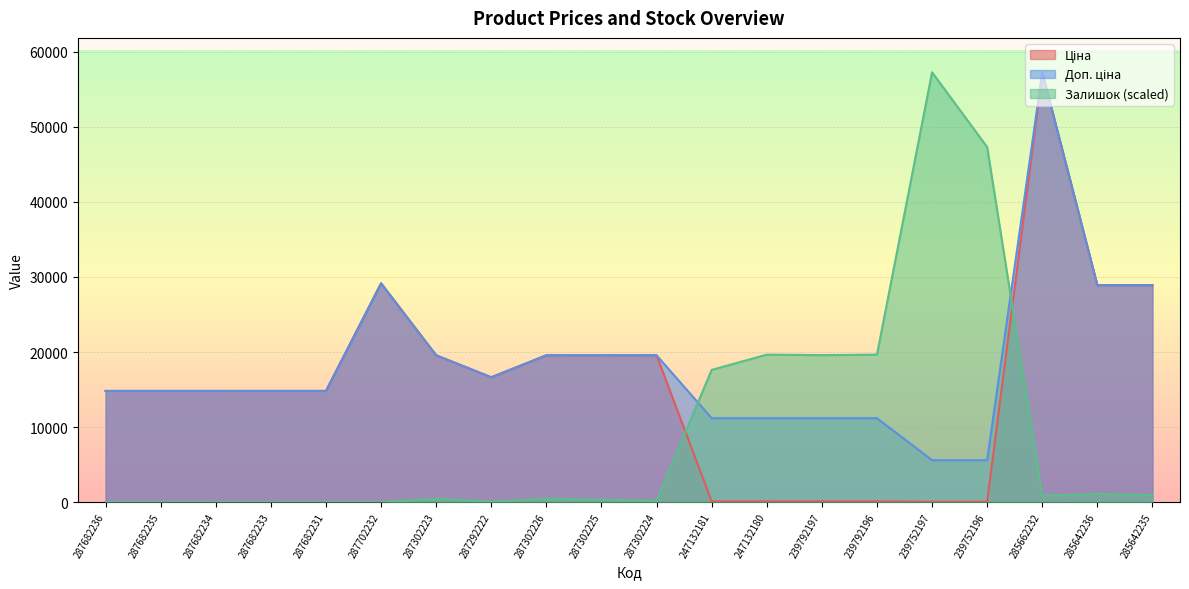

What position from the left is 285642235?

20